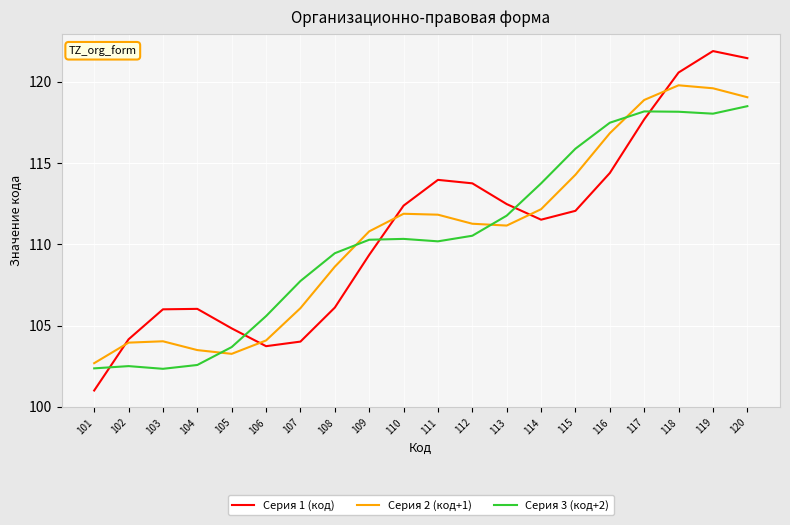

At which category does the chart reach its peak across all series?

119